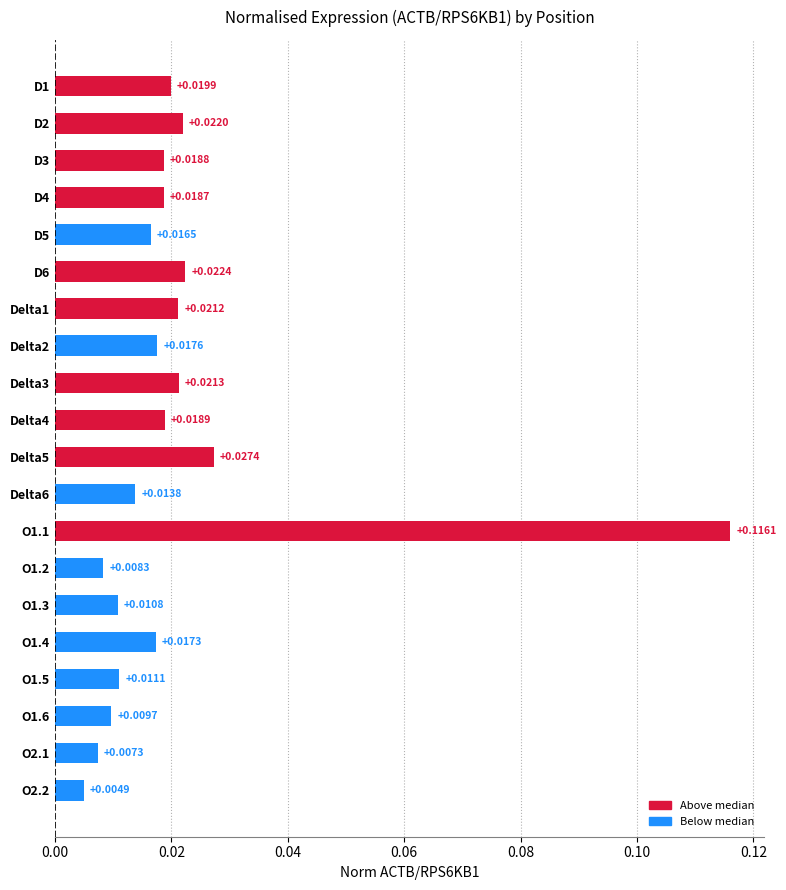

List the labels in order of value, smallest first.

O2.2, O2.1, O1.2, O1.6, O1.3, O1.5, Delta6, D5, O1.4, Delta2, D4, D3, Delta4, D1, Delta1, Delta3, D2, D6, Delta5, O1.1